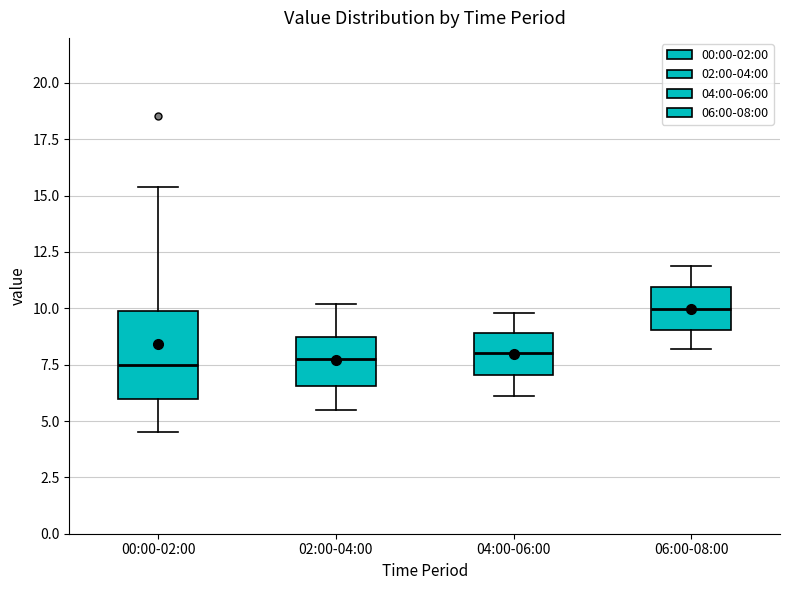

Comparing the boxes themselves (not the whiskers), which one is the tallest?

00:00-02:00